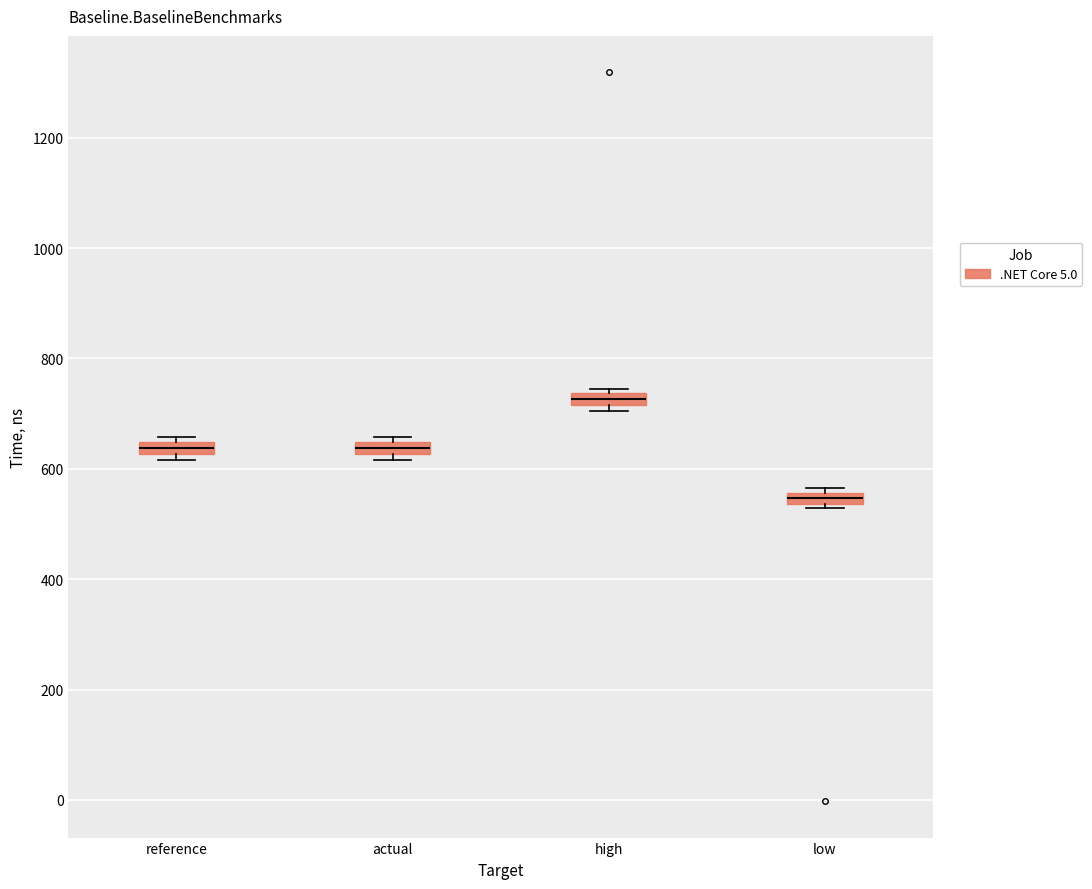

Which box has the lowest median line?

low